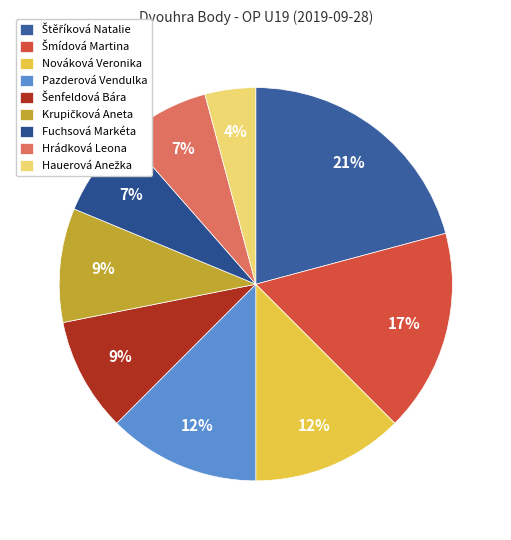

Is Hrádková Leona the majority of the pie?

No